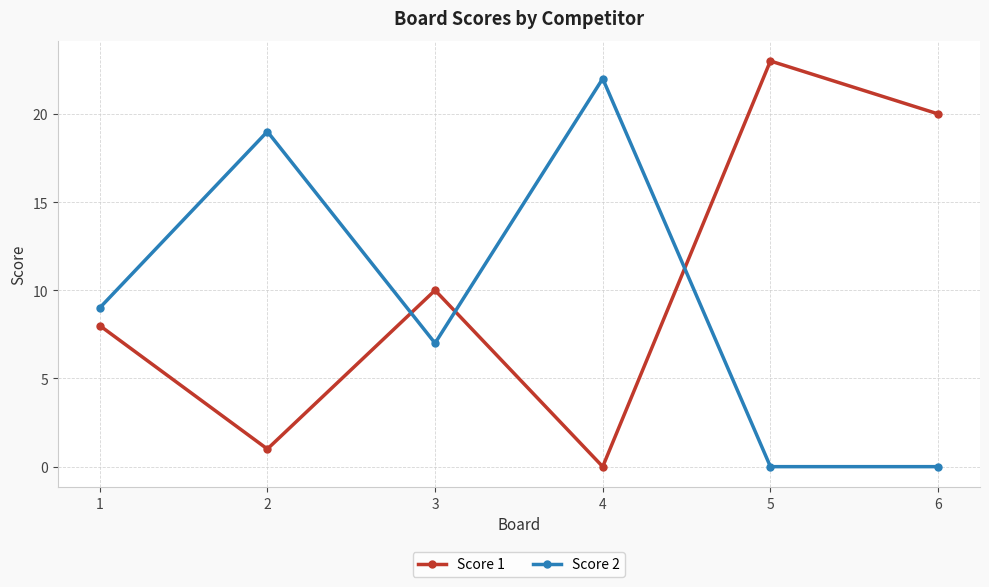

Which series has the largest total across all categories?

Score 1